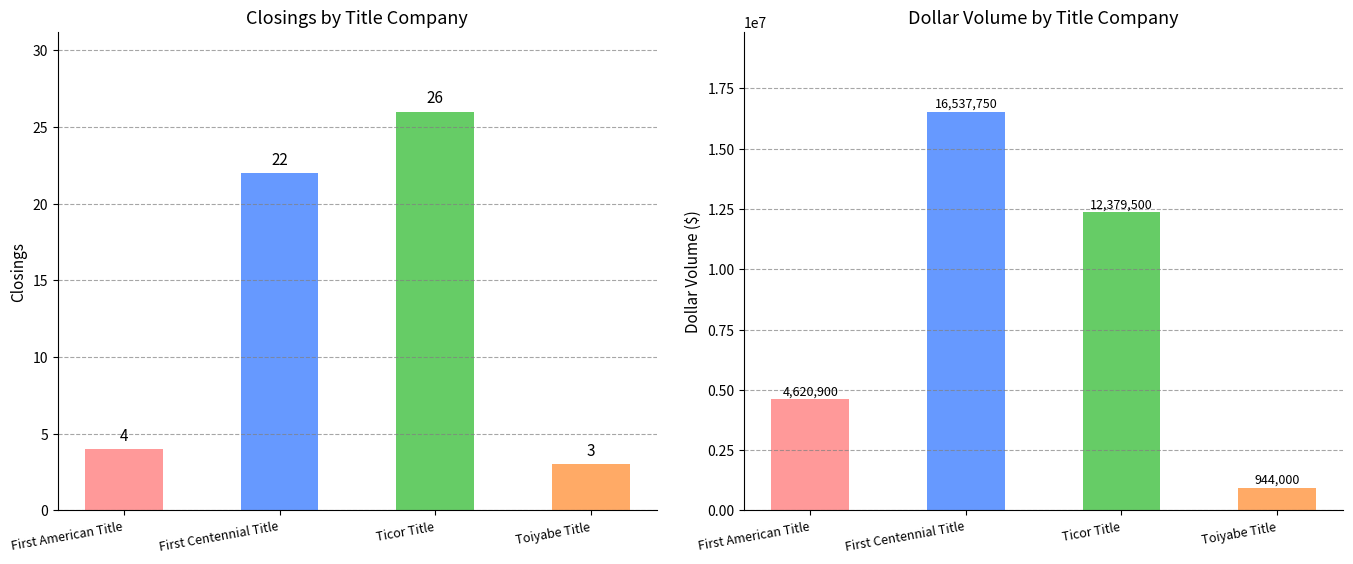

At Toiyabe Title, list the series in order from largest to smallest.

DOLLAR VOL., CLOSINGS